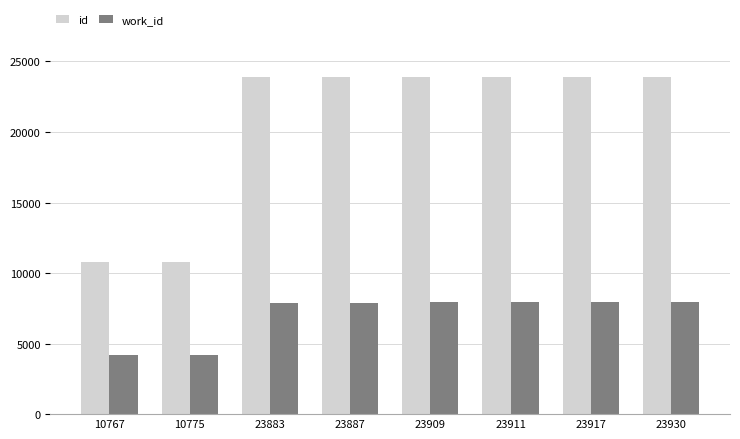

How many distinct data groups are displayed?

2